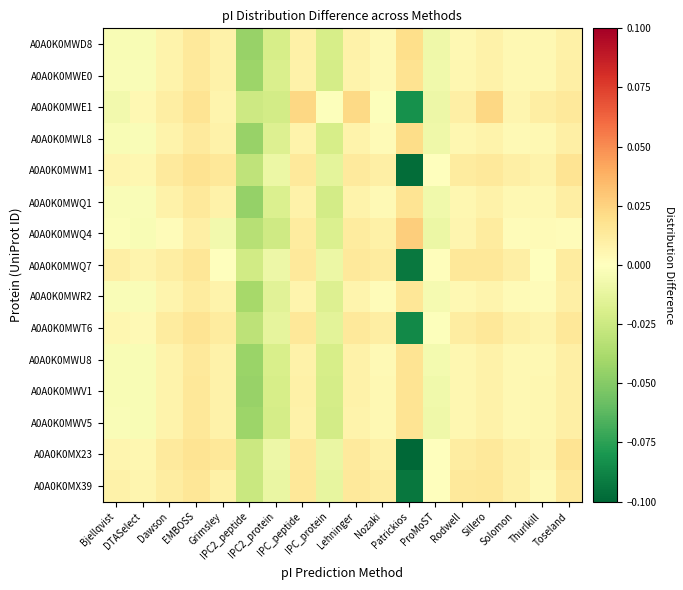

Which label corresponds to the smallest value in the chart?

Patrickios